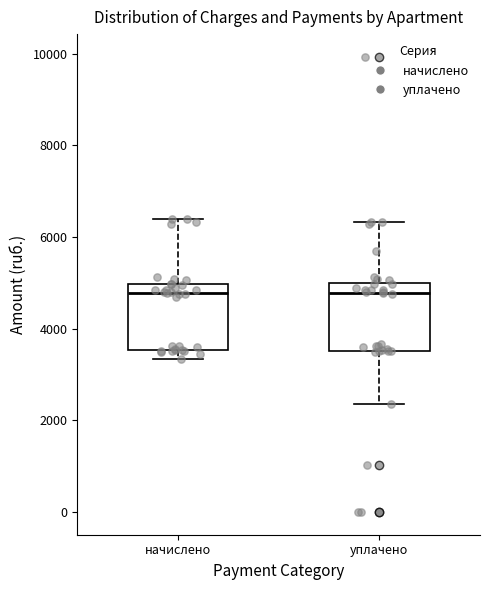

Where does the upper whisker of the box for начислено end on the y-axis? The values are not printed on the chart, so give them approximately, as read against the axis.

6400